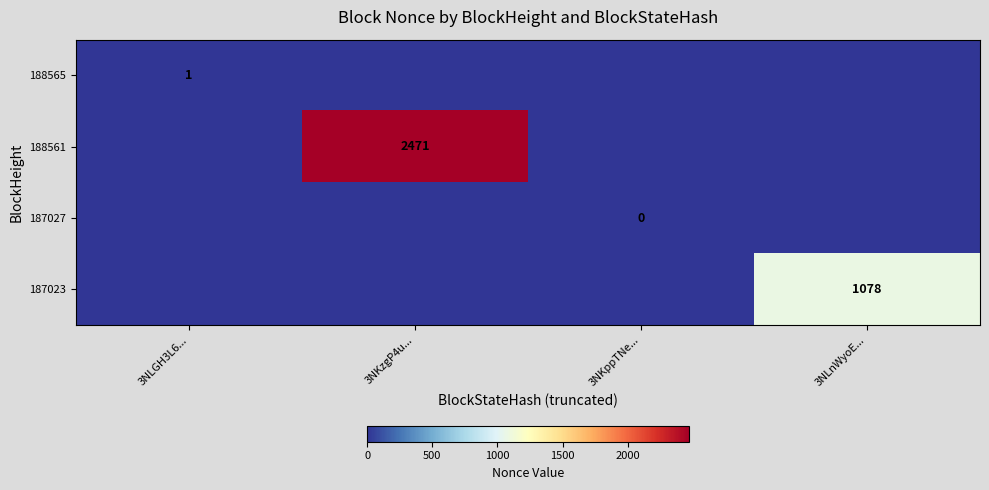

What is the maximum value shown in the chart?

2471